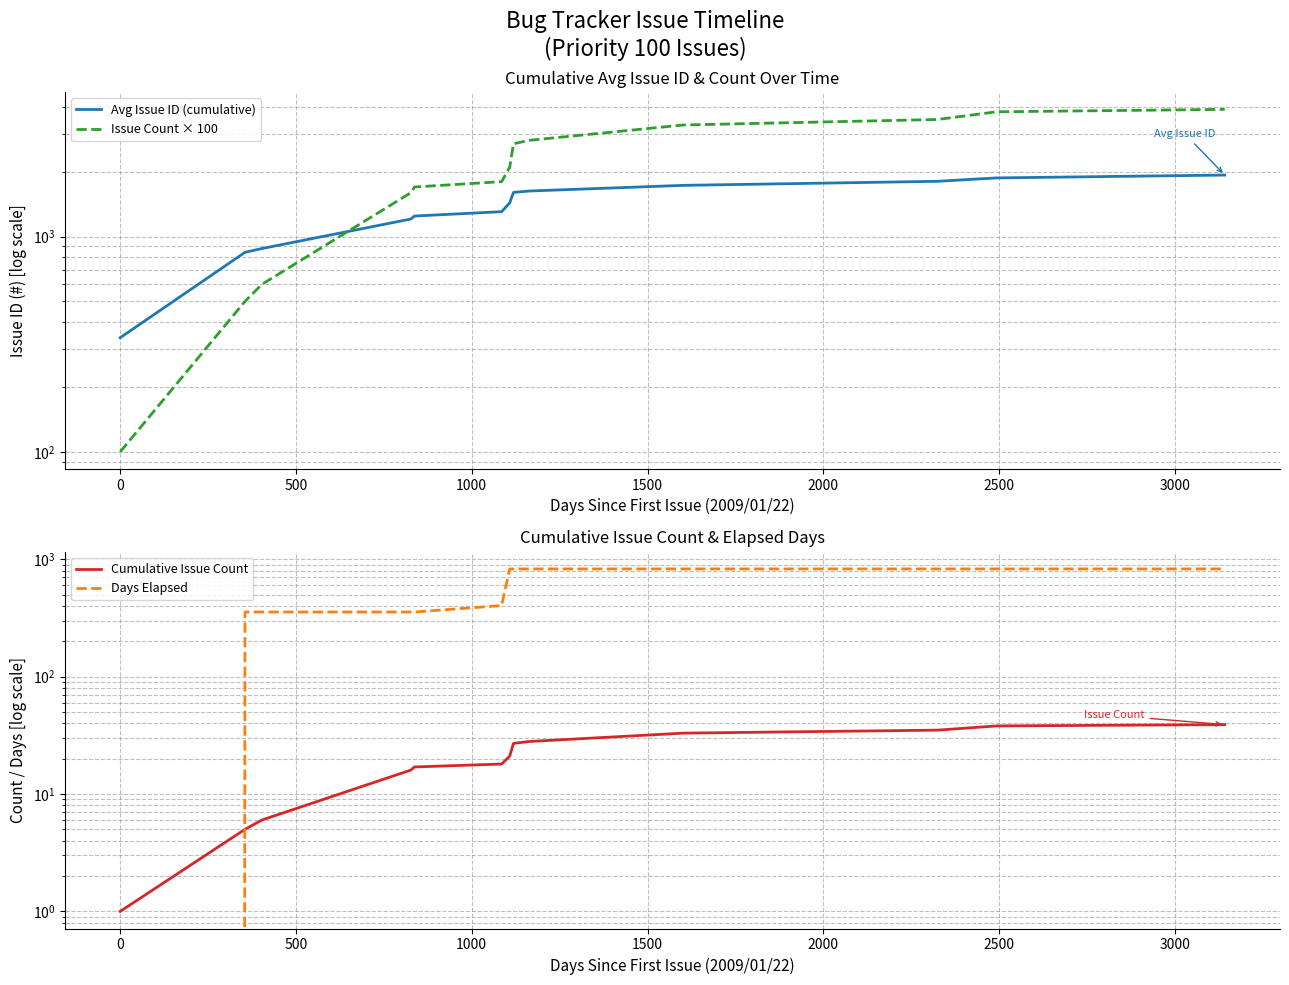

Is this an area chart (filled region under the line)?

No